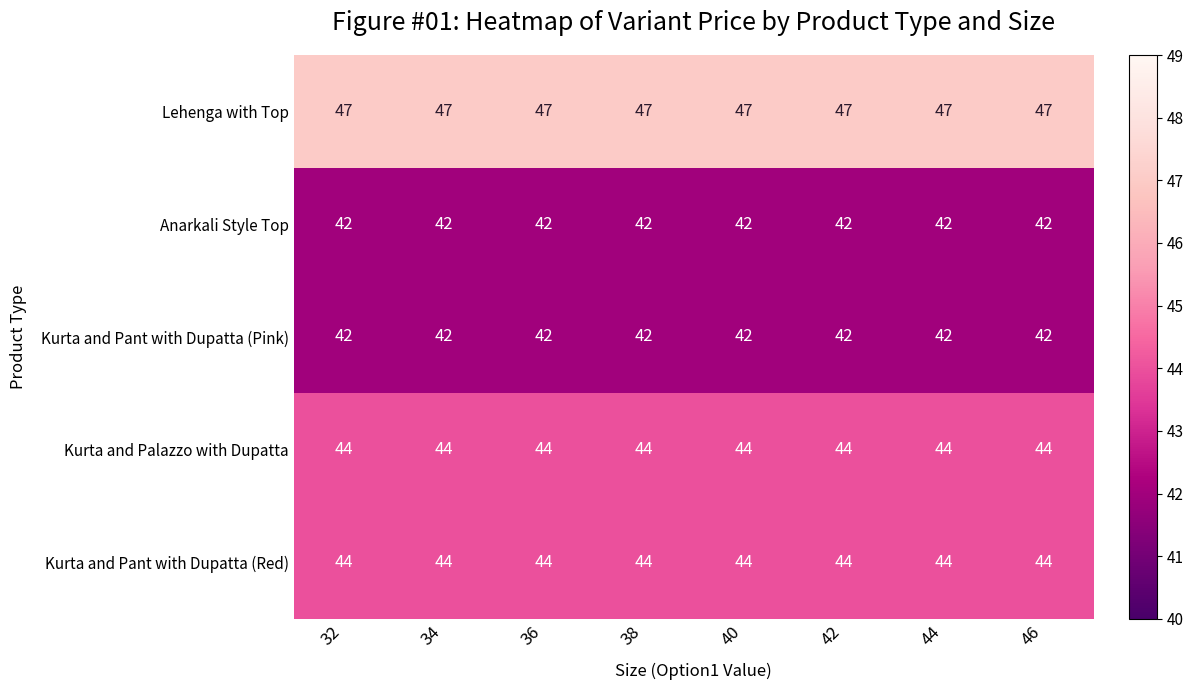

What is the sum of all Lehenga with Top values?

376